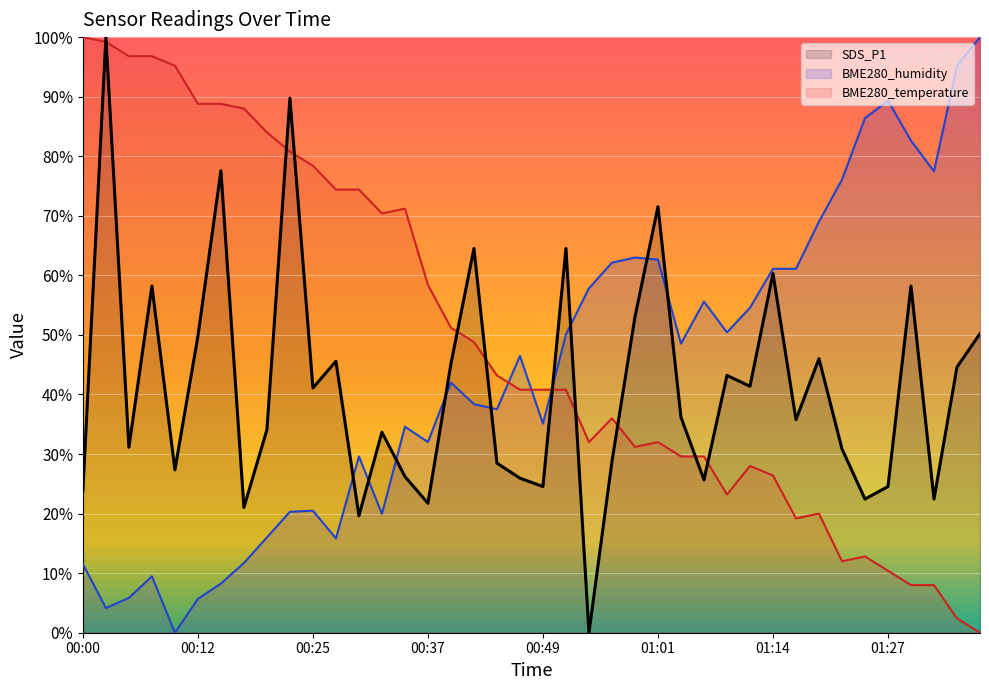

Does the chart display data point markers on the line(s)?

No